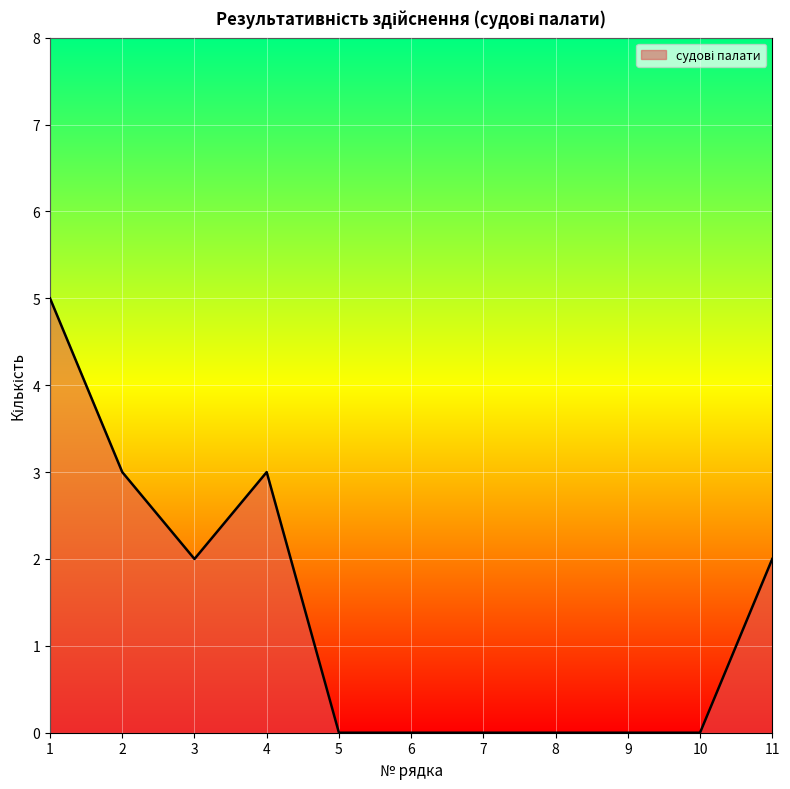

What is the difference between the values at 1 and 10?

5